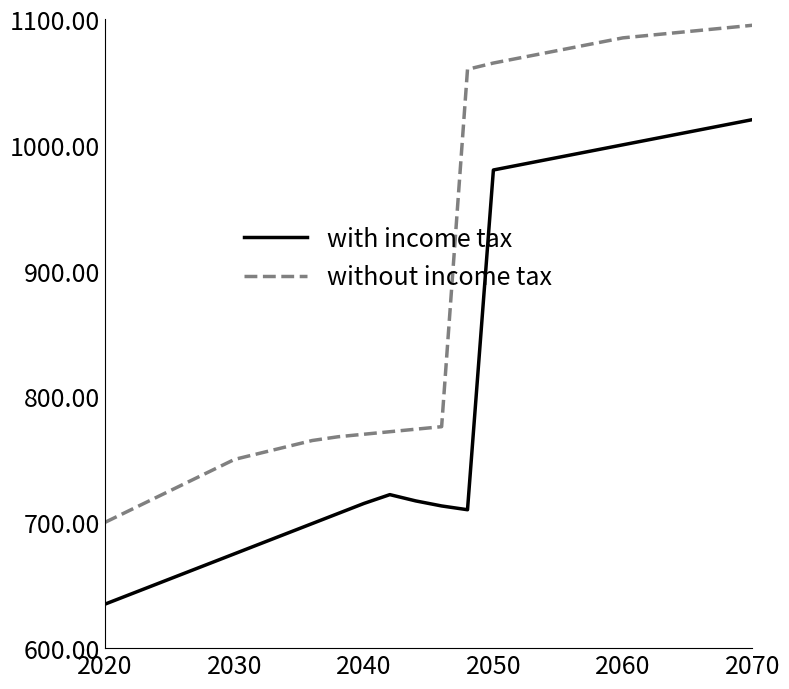

True or false: with income tax and without income tax cross at least once.

False